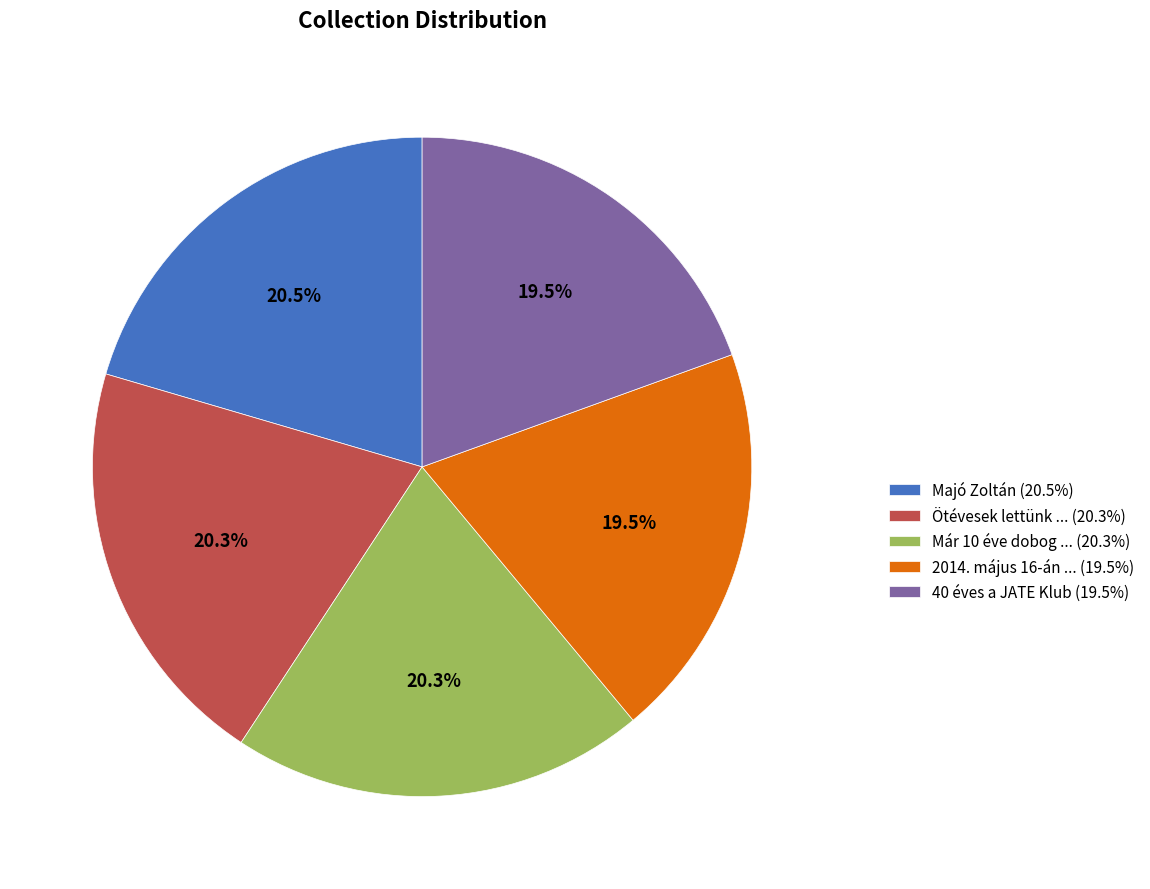

To the nearest percent, what is the difference between the largest and smallest slice percentages?

1%